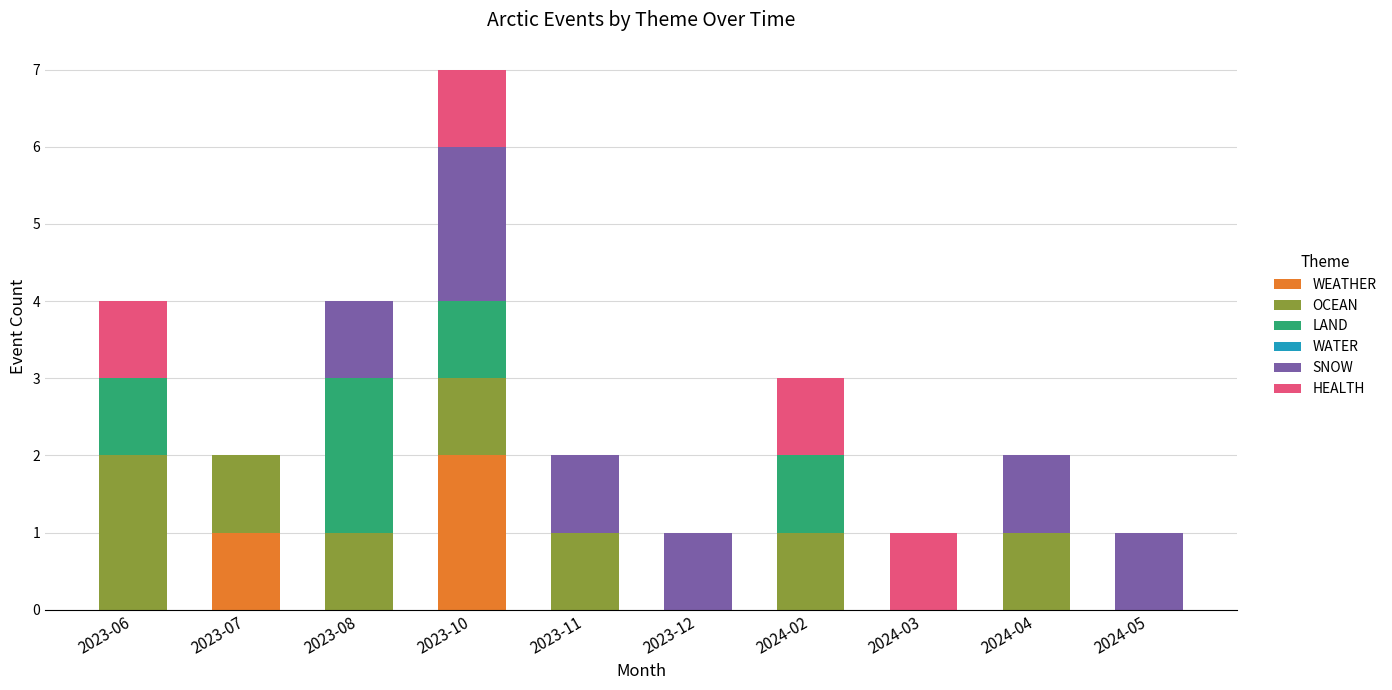

How many categories are shown in the chart?

10